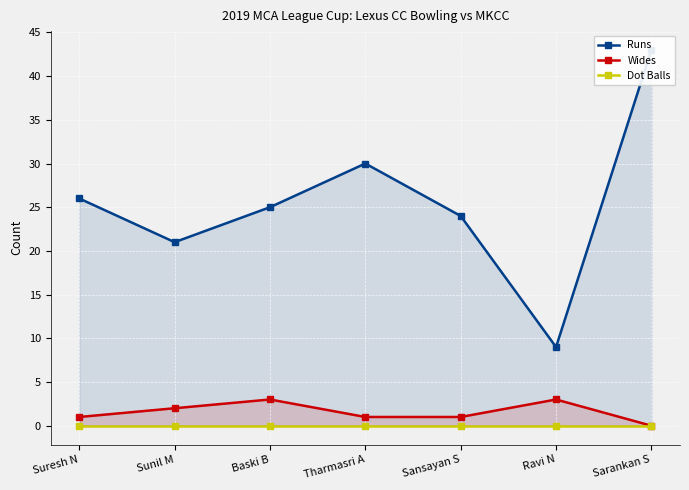

How many interior local valleys does the Runs series have?

2